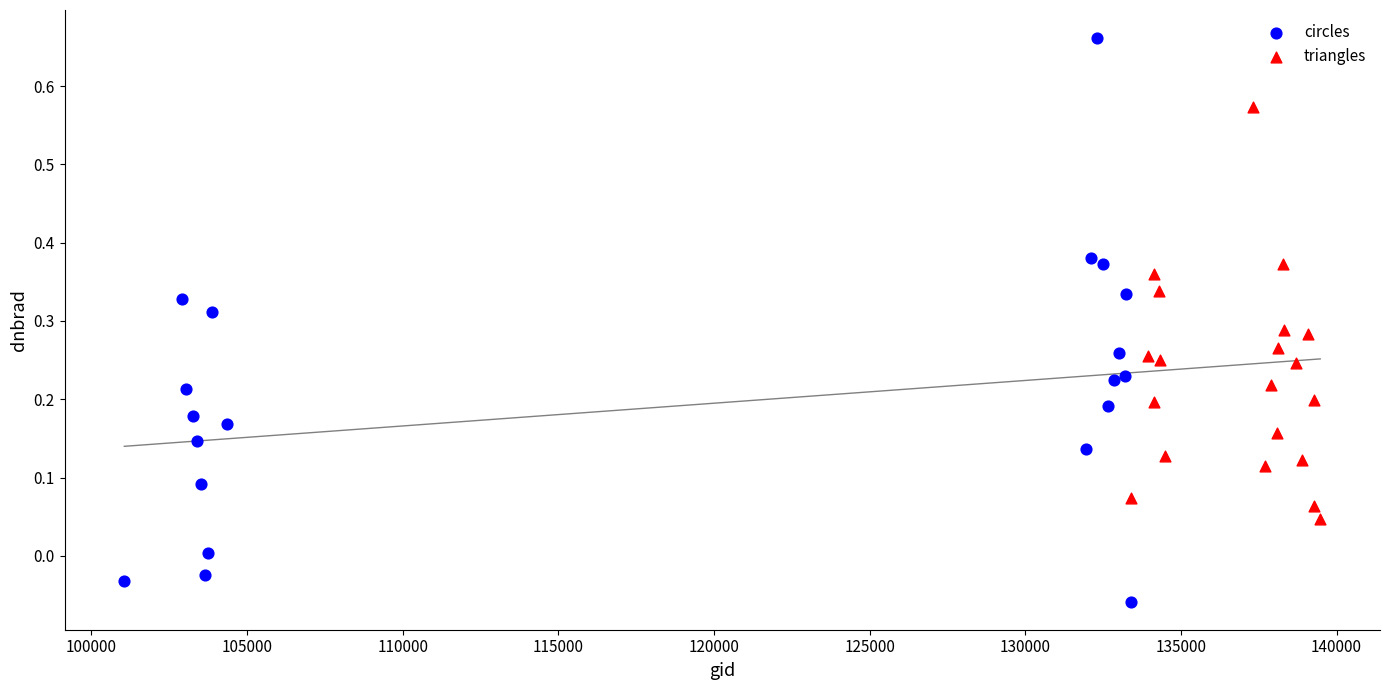

Which series has the largest Y range (max minus min)?

circles